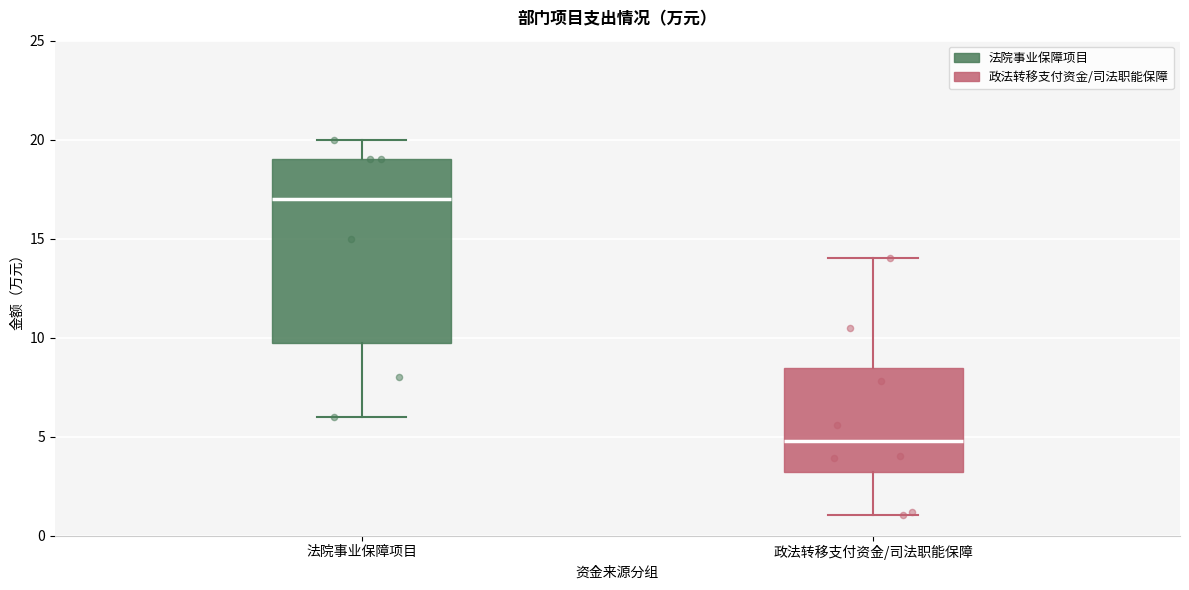

Which box has the highest median line?

法院事业保障项目